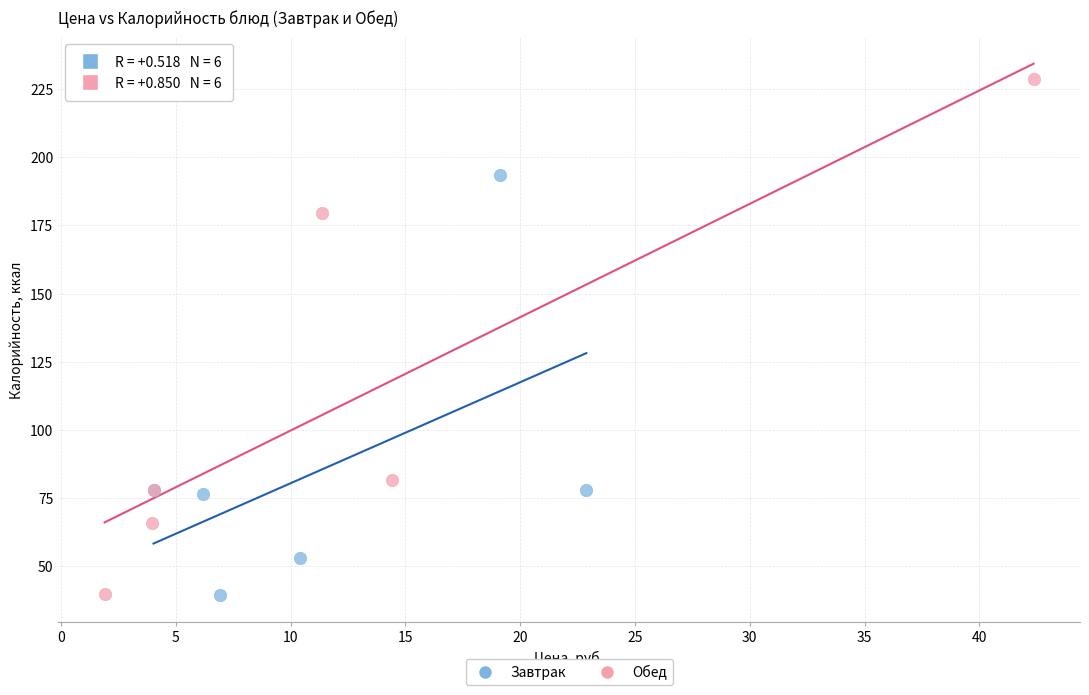

Which series has the widest spread of Y values?

Обед